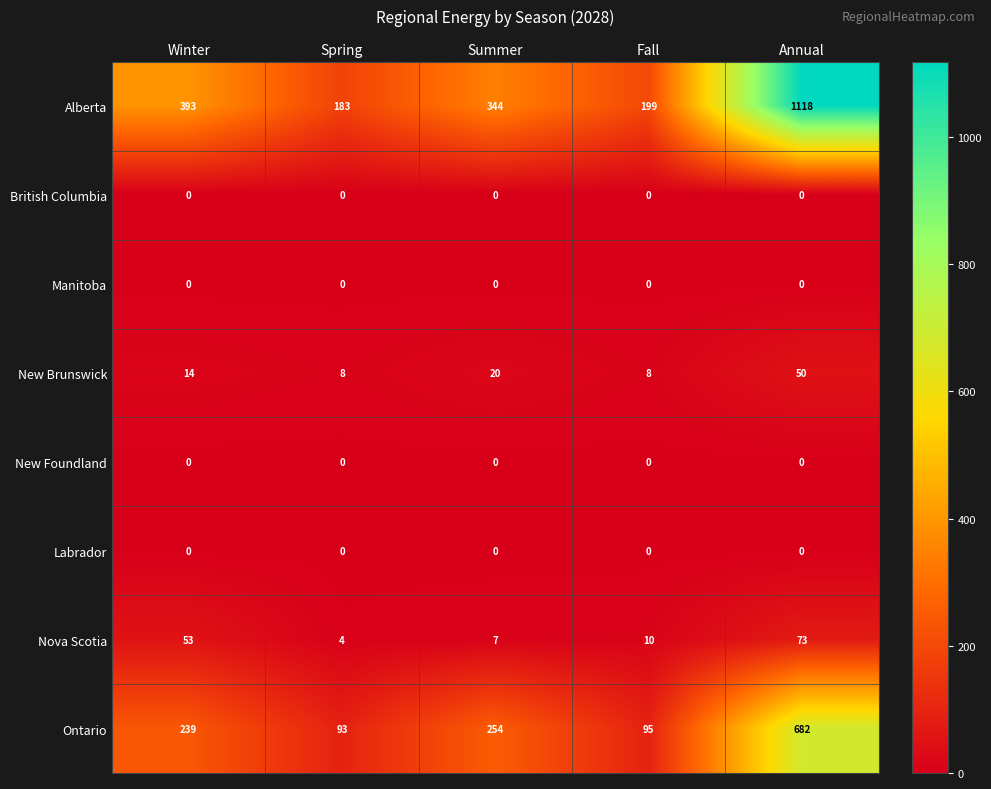

Which series has the largest total across all categories?

Alberta